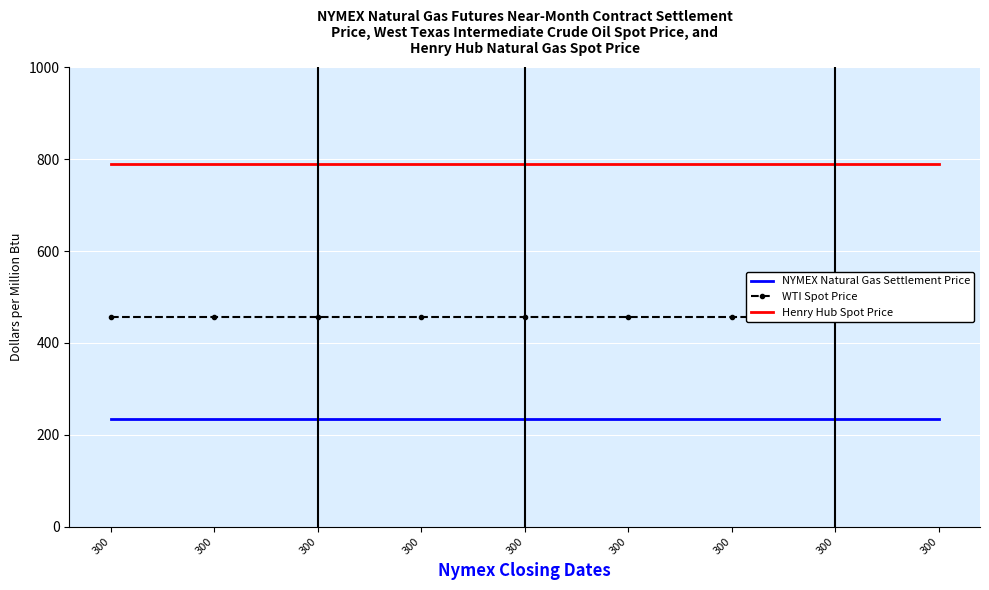

What is the difference between the highest and lowest values at 300?

555